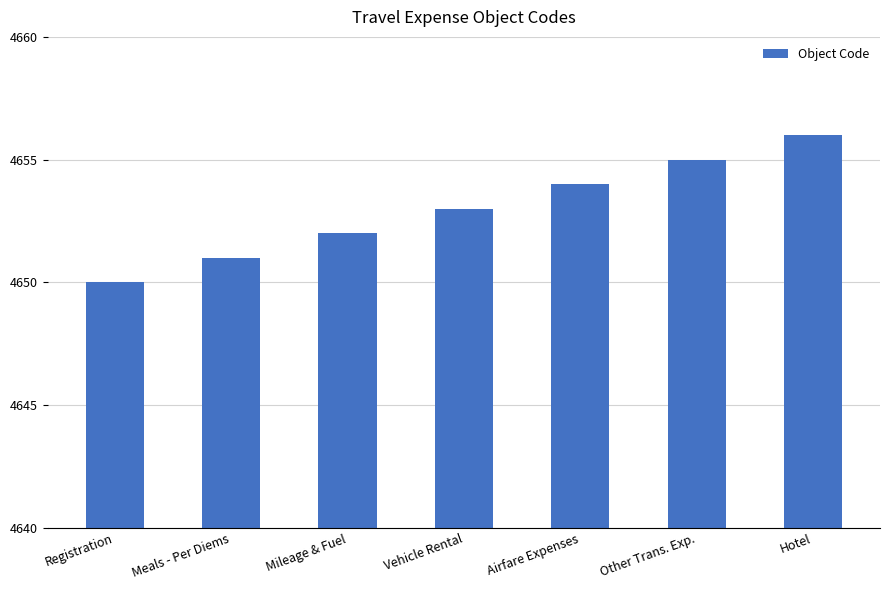

What is the sum of the values at Hotel and Meals - Per Diems?

9307